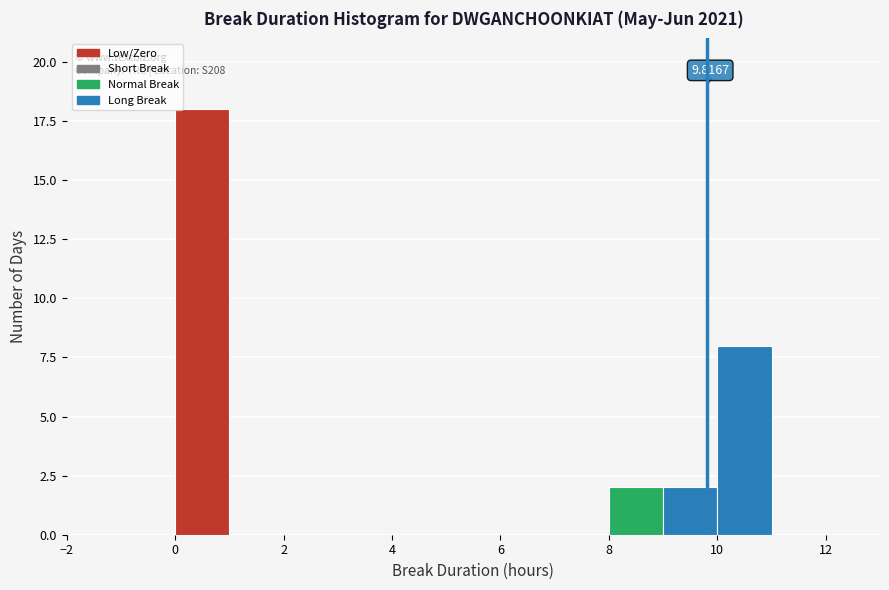

Over which range of the x-axis is the bar tallest?

0 to 1